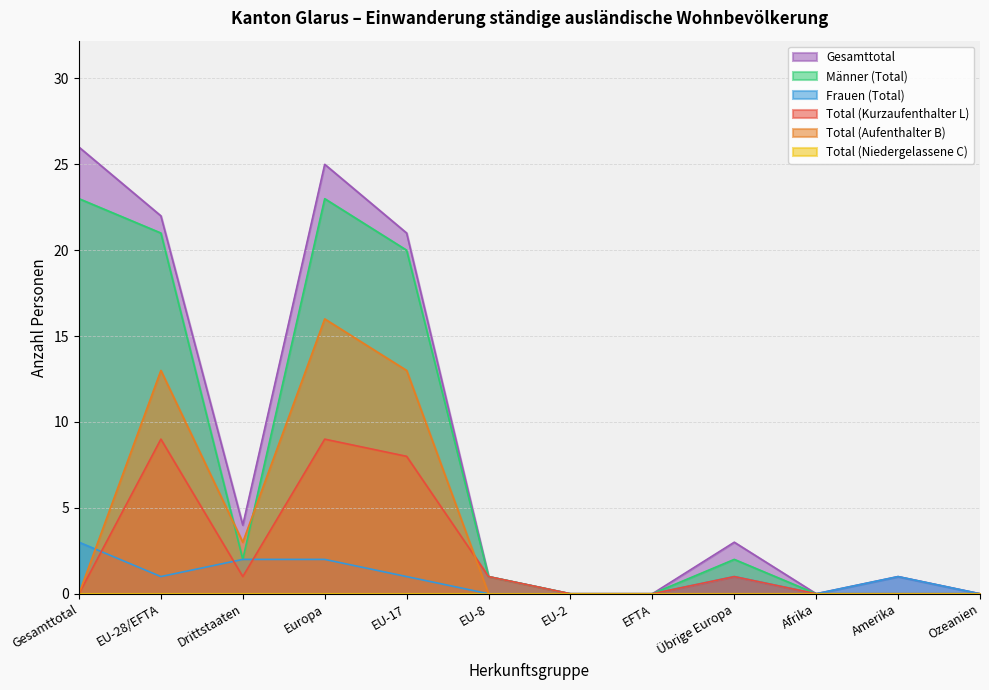

What is the sum of the Frauen (Total) values at Gesamttotal and EU-2?

3